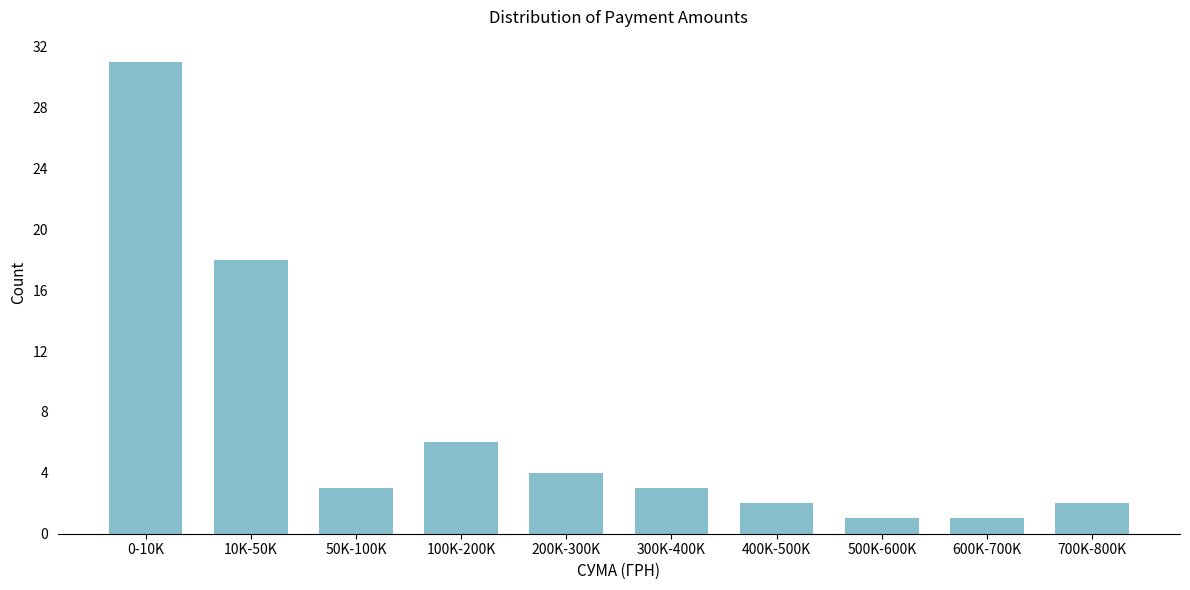

Reading left to right, what are all the values shown in this chart?

31	18	3	6	4	3	2	1	1	2